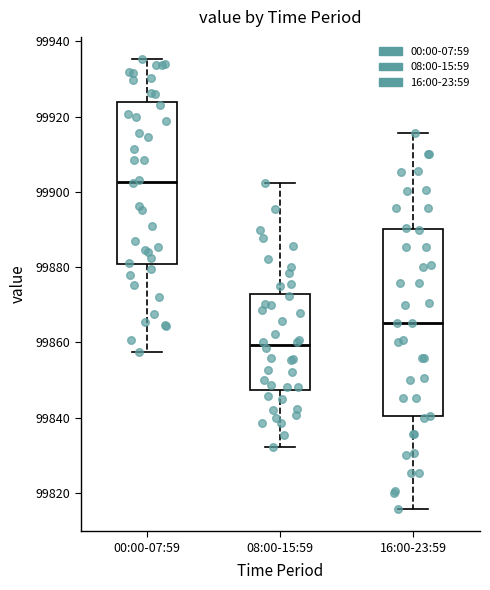

Reading left to right, transcribe this box plot: for each box, give where its median line is, the range the box spans, and where its two whiskers end, as read against the y-axis. The values are not printed on the chart, so give them approximately, as read against the axis.

00:00-07:59: median 99902, box 99880 to 99924, whiskers 99858 to 99936
08:00-15:59: median 99860, box 99848 to 99872, whiskers 99832 to 99902
16:00-23:59: median 99866, box 99840 to 99890, whiskers 99816 to 99916